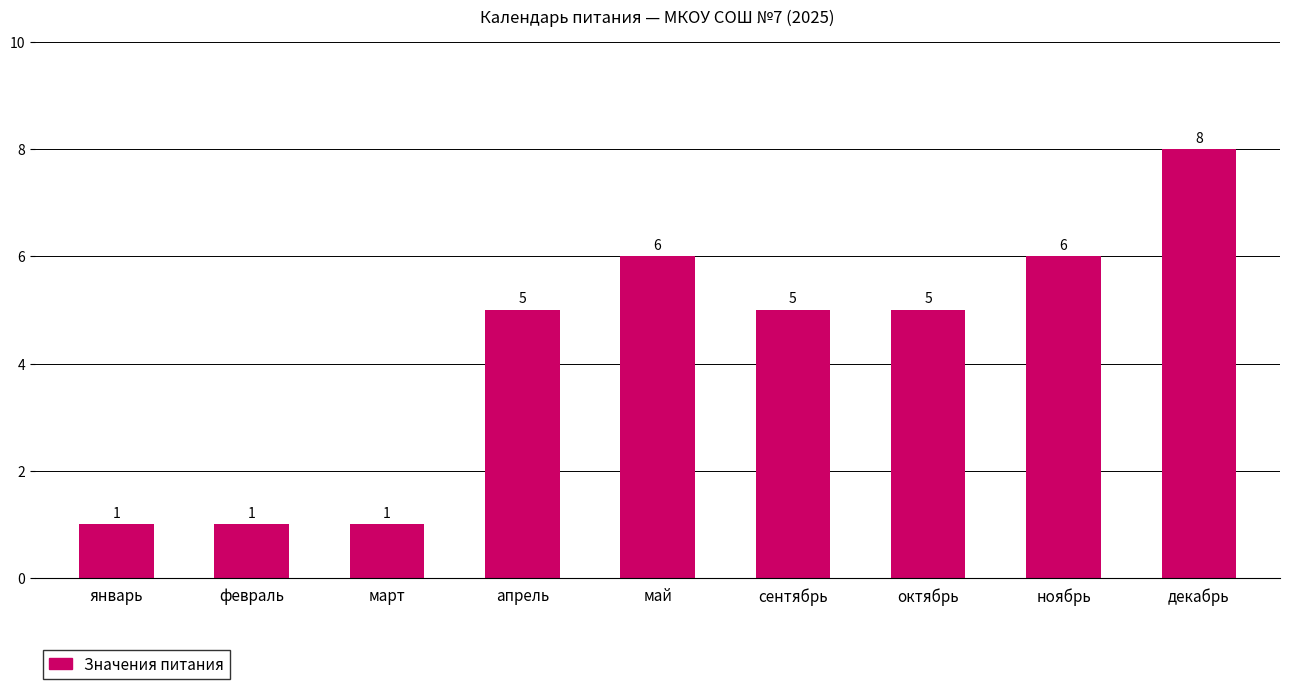

What is the label of the 4th bar from the right?

сентябрь